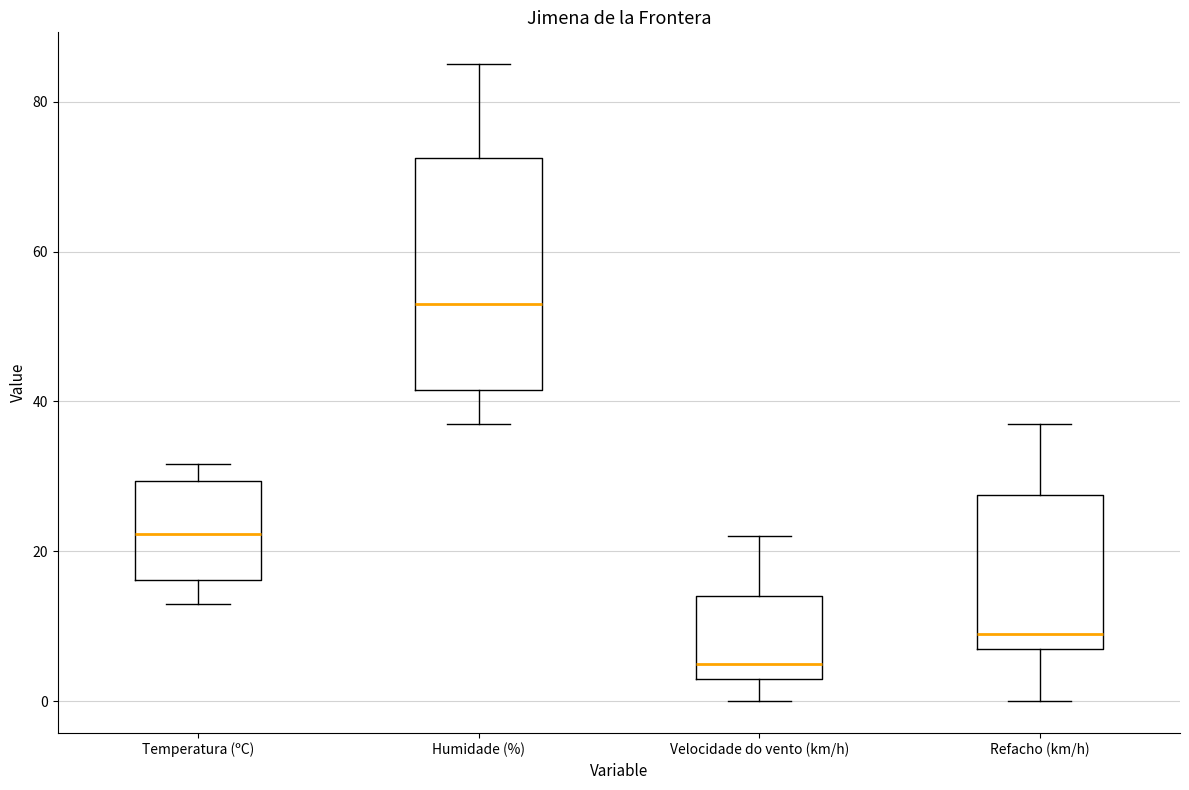

Where does the lower whisker of the box for Temperatura (ºC) end on the y-axis? The values are not printed on the chart, so give them approximately, as read against the axis.

12